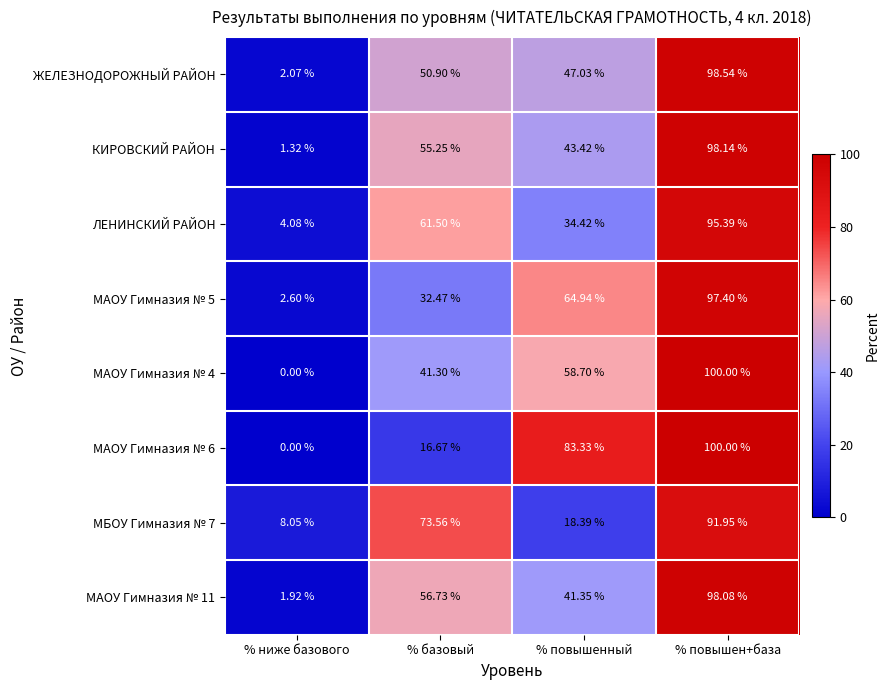

Where does the МАОУ Гимназия № 6 series first go above 83?

% повышенный